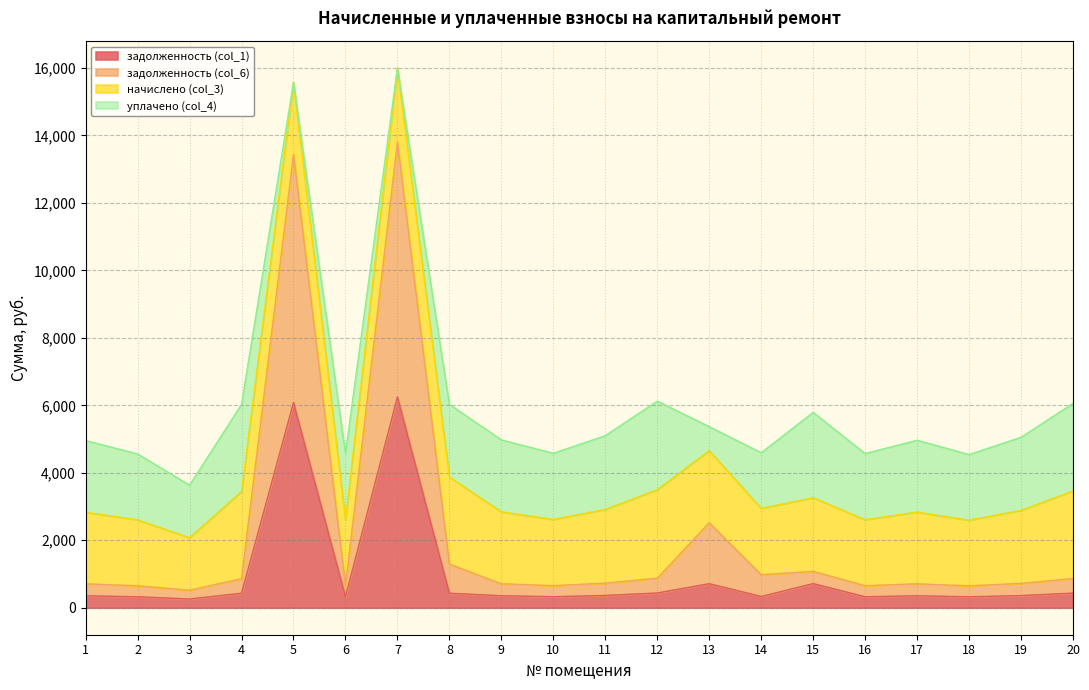

What is the maximum value for задолженность (col_1)?

6247.9